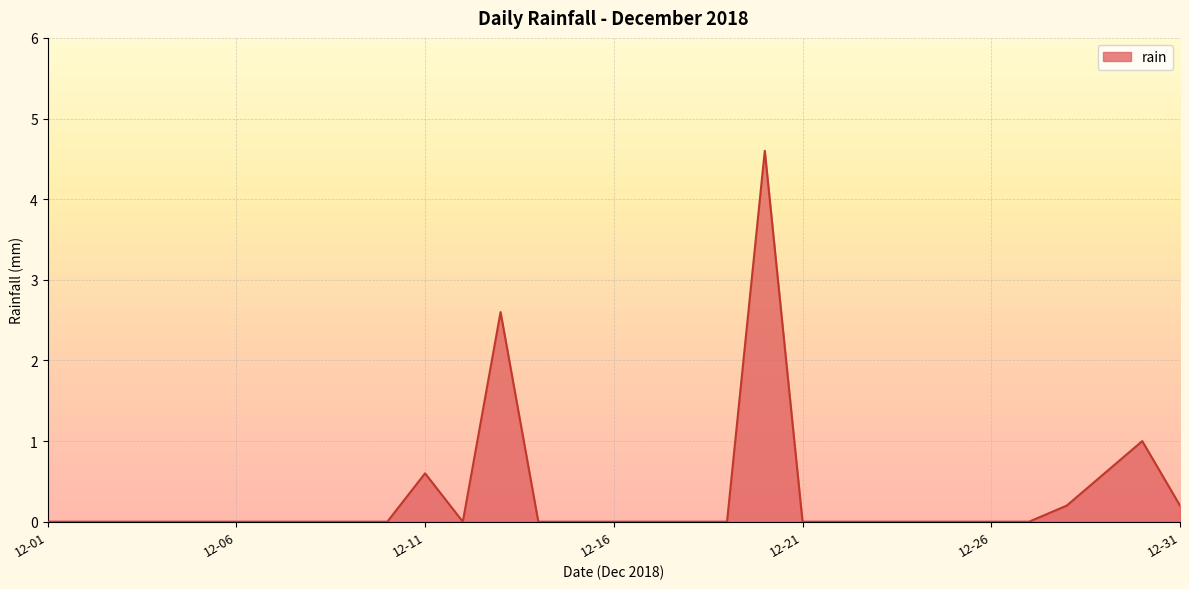

What is the greatest value displayed?

4.6